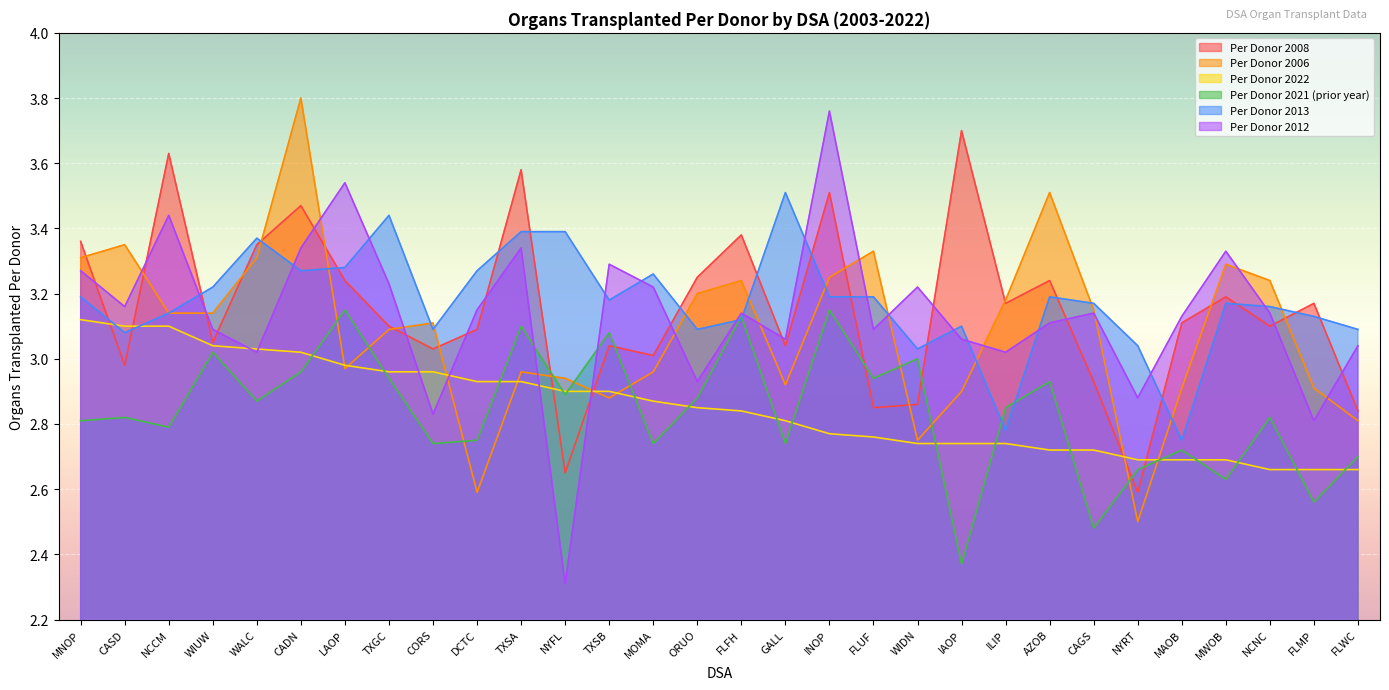

What is the minimum value for Per Donor 2006?

2.5